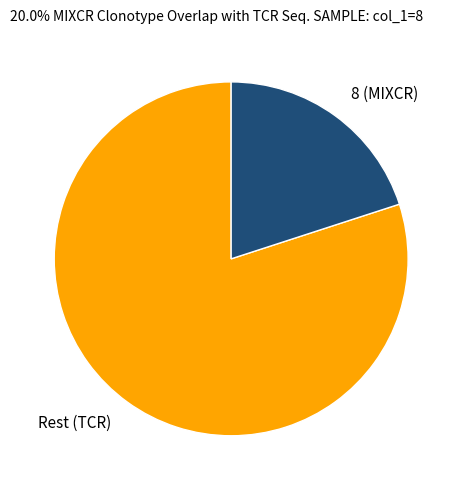

Which has a higher value, Rest (TCR) or 8 (MIXCR)?

Rest (TCR)